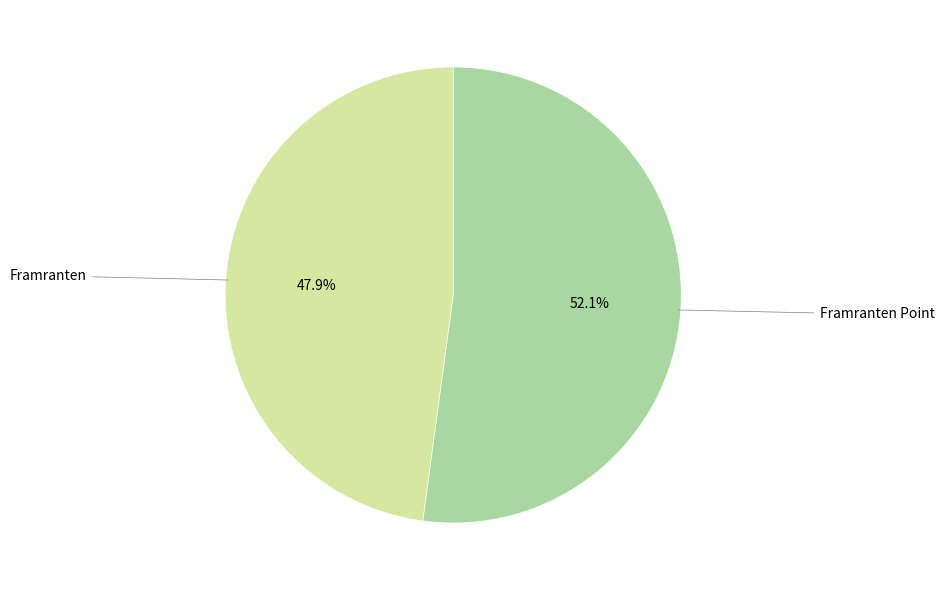

The Framranten slice represents 38% of the pie. True or false?

False